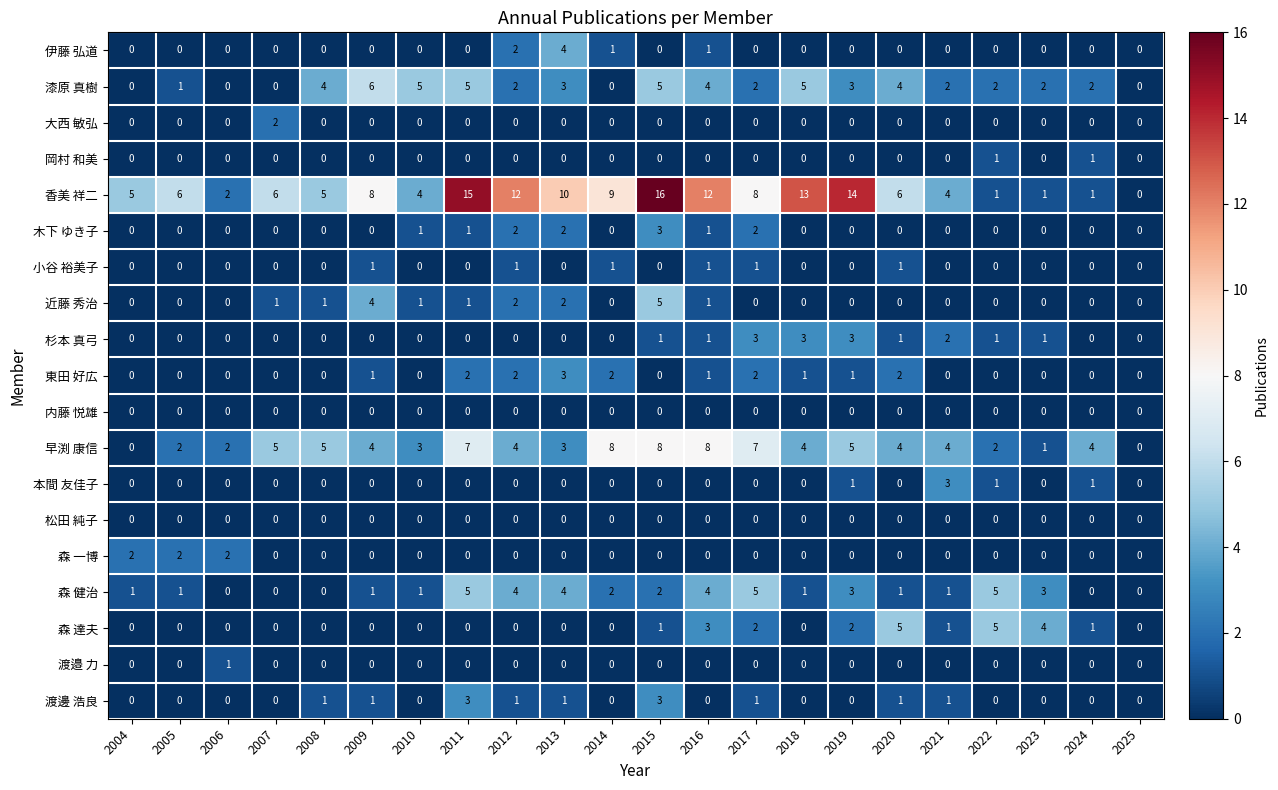

True or false: 渡邊 浩良 has a value of 0 at 2019.

True